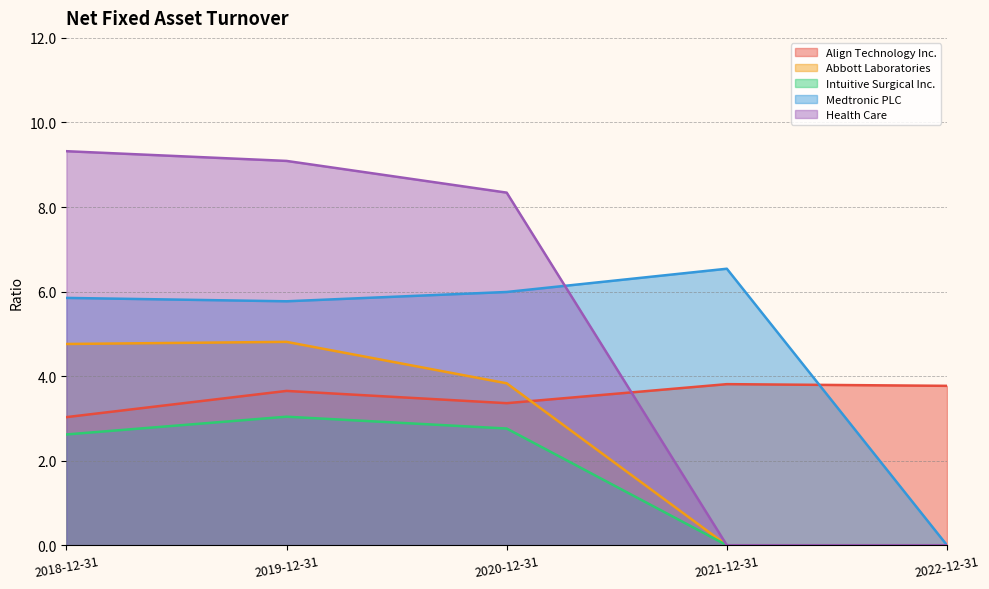

What is the difference between the highest and lowest values at 2020-12-31?

5.6